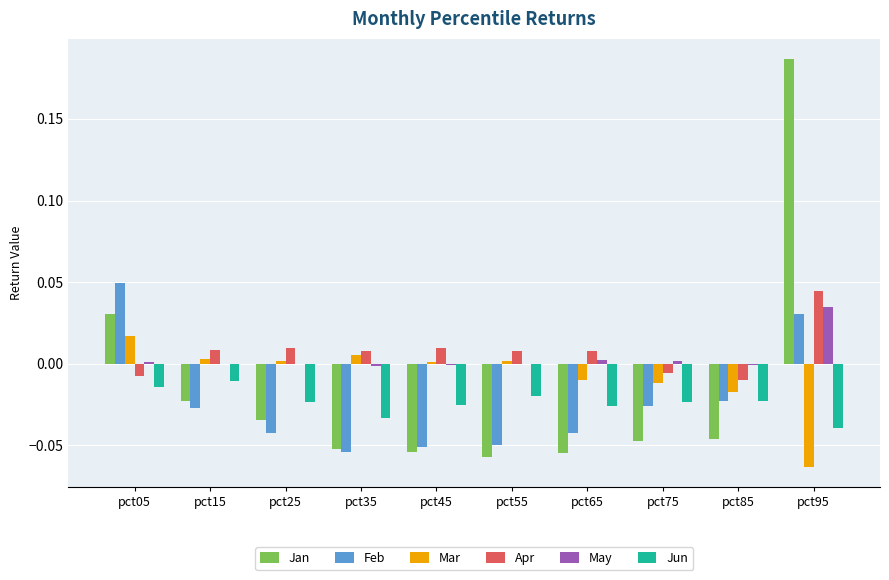

Is it true that Jan equals -0.0 at pct15?

True